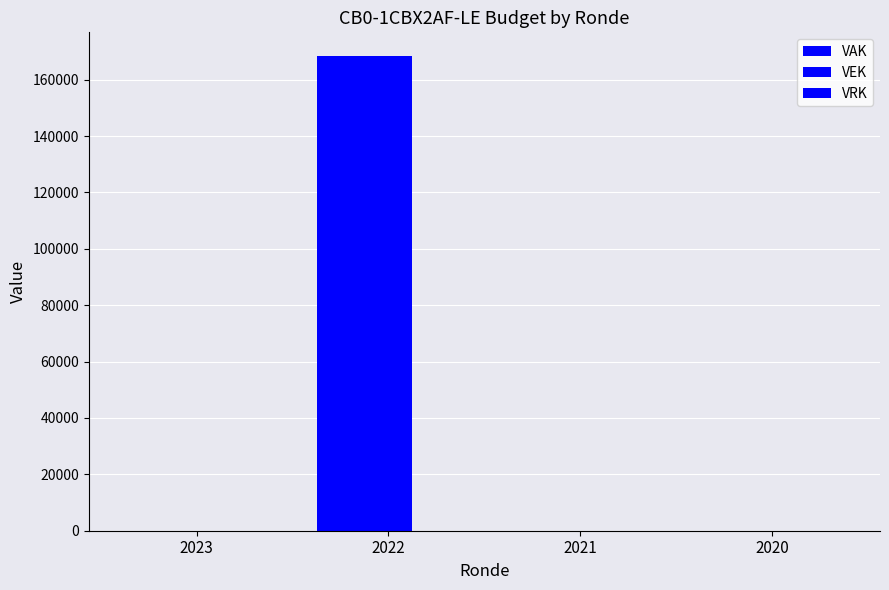

Are the bars grouped side by side (vs. stacked)?

Yes